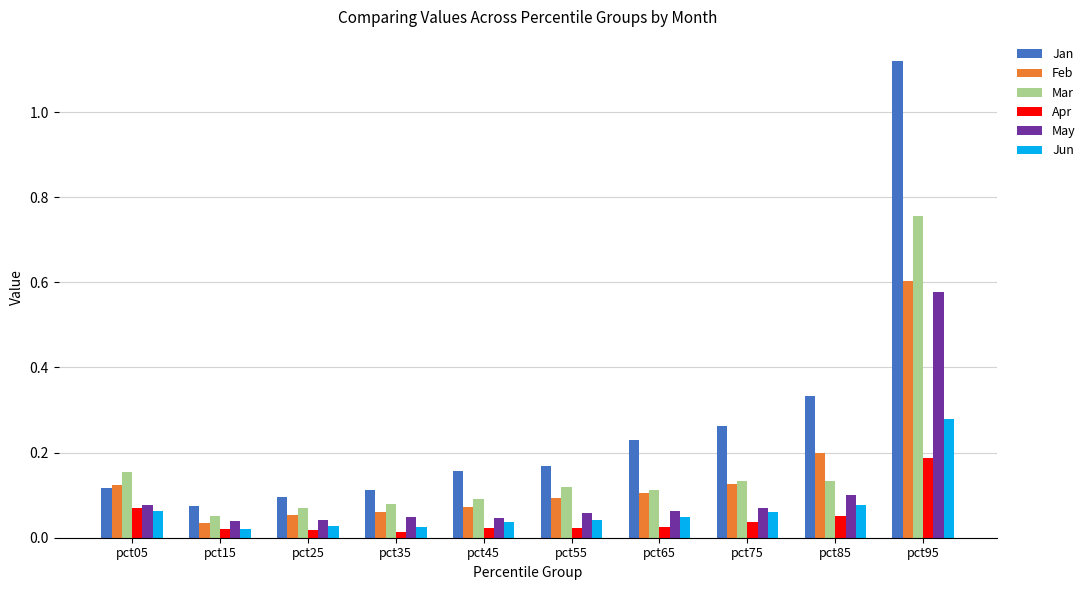

At which category is the sum across all series the highest?

pct95